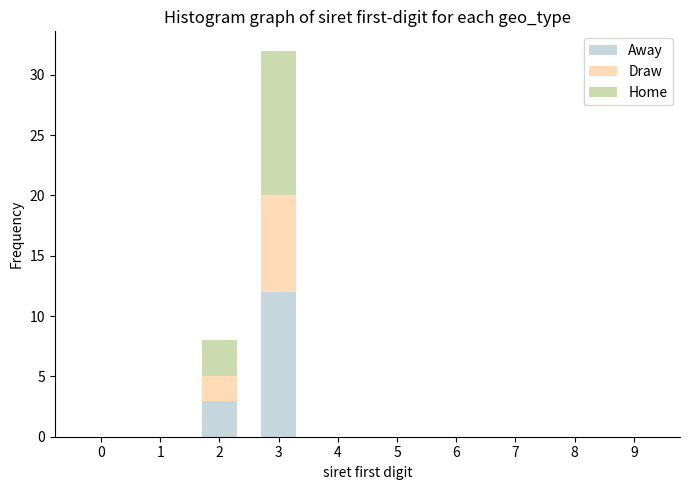

Reading left to right, list the values for the Away series.

0=0	1=0	2=3	3=12	4=0	5=0	6=0	7=0	8=0	9=0